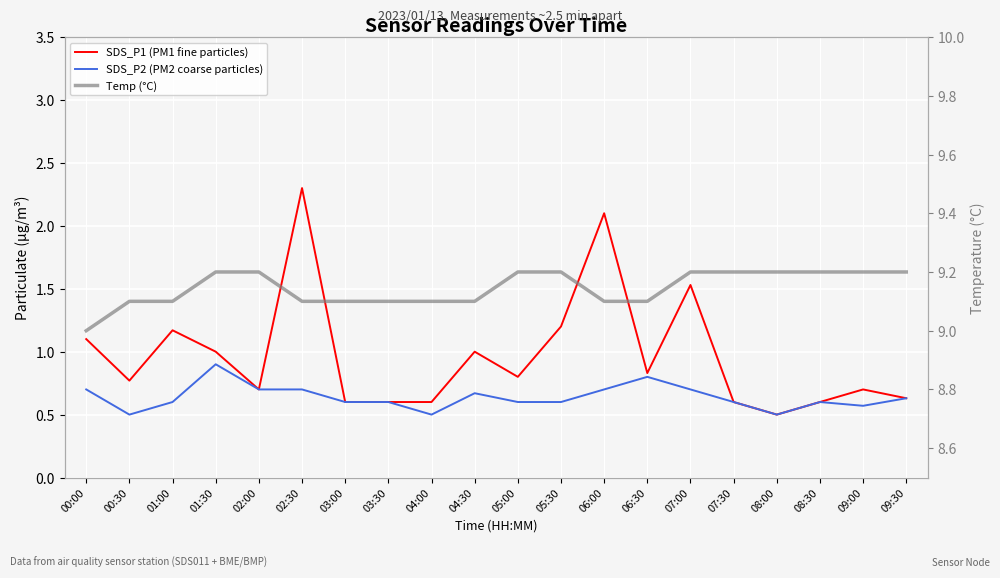

What is the value of the SDS_P1 (PM1 fine particles) point at the 3rd from the left?

1.2